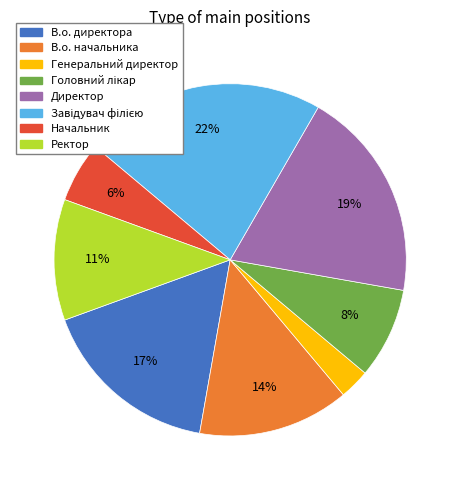

To the nearest percent, what percentage of the pie is Директор?

19%